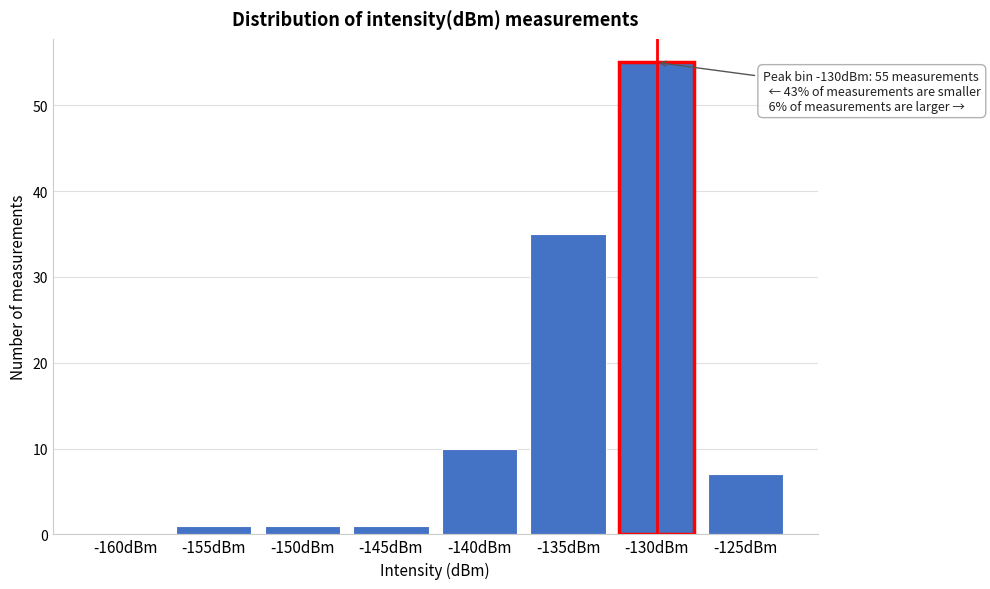

Reading left to right, transcribe all the data shown in this chart.

-160dBm=0	-155dBm=1	-150dBm=1	-145dBm=1	-140dBm=10	-135dBm=35	-130dBm=55	-125dBm=7